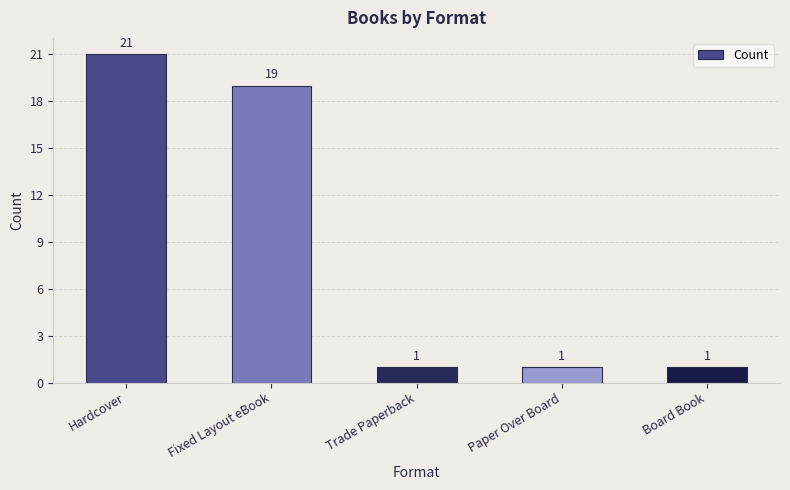

How many values are between 1 and 19?

4